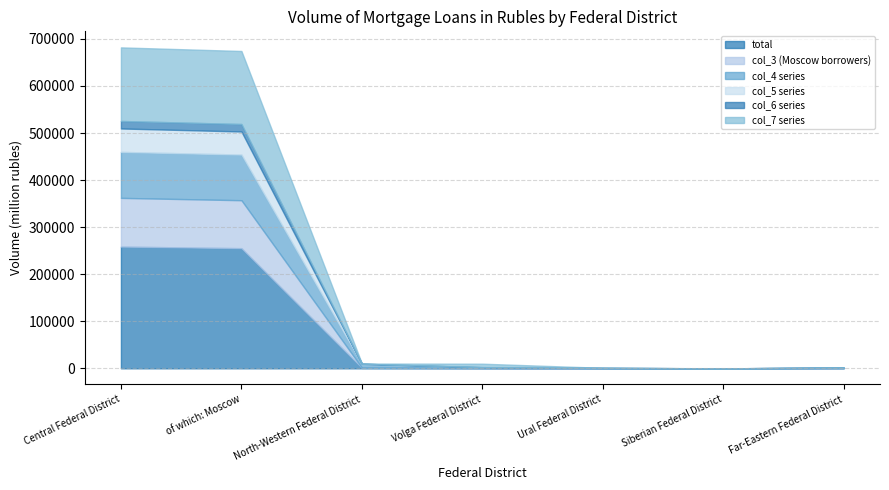

What is the value of the col_3 point at the 1st from the left?

103498